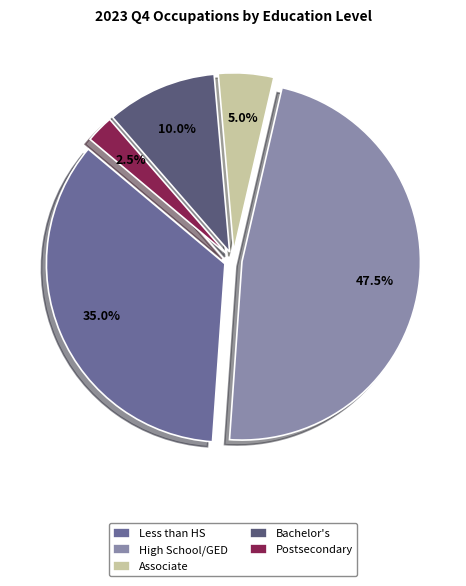

Does any single category account for the majority?

No